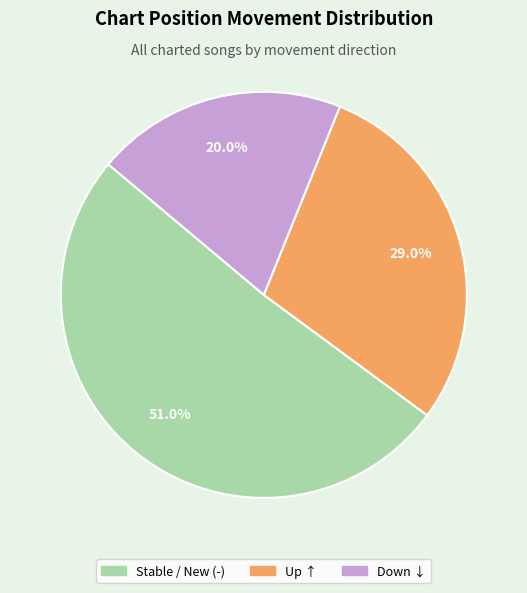

How many segments does this pie chart have?

3